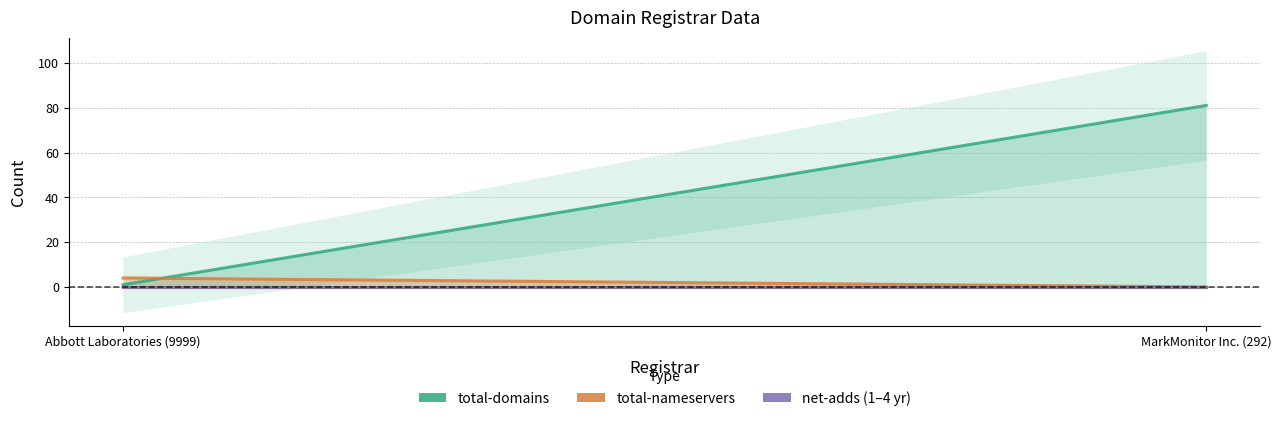

What is the minimum value for total-domains?

1